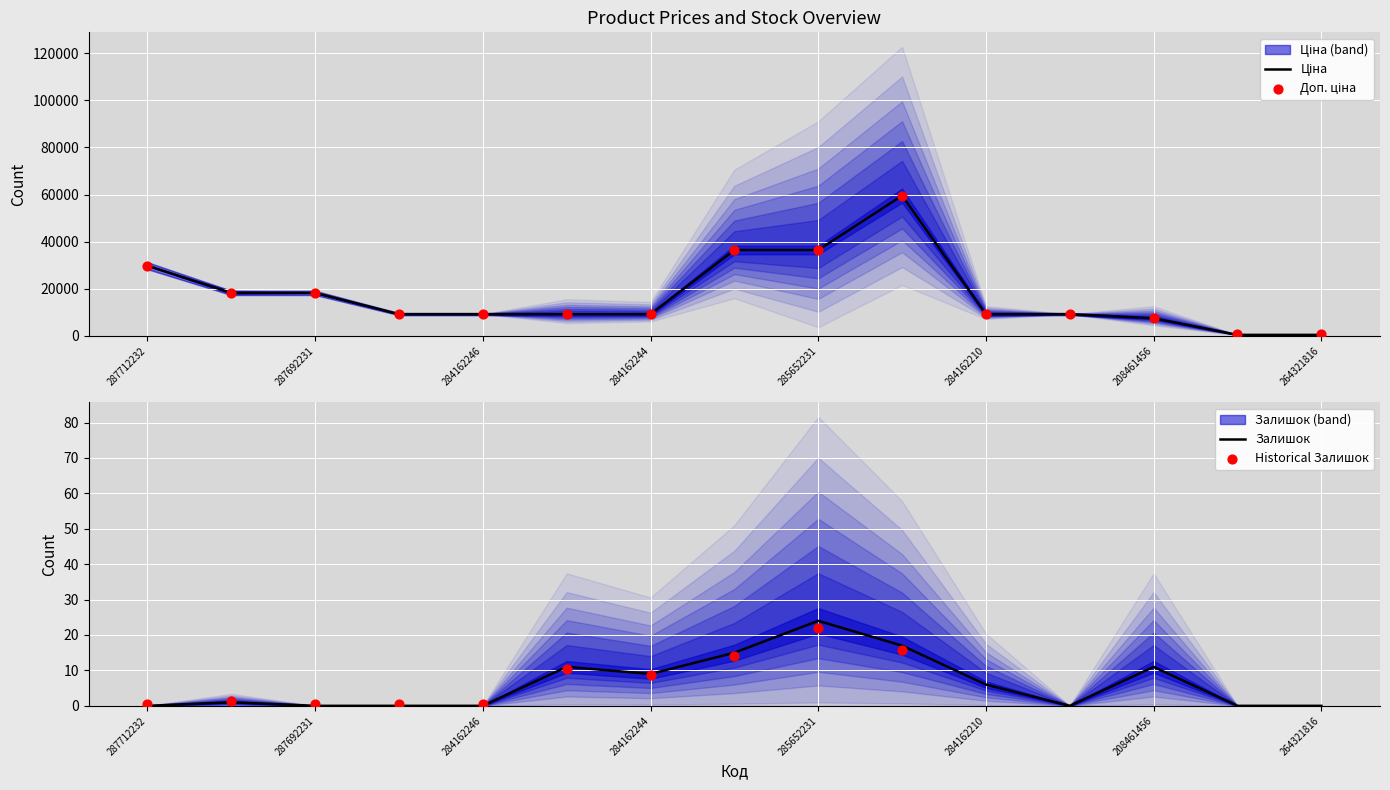

Is it true that Залишок equals 0 at 284162246?

True